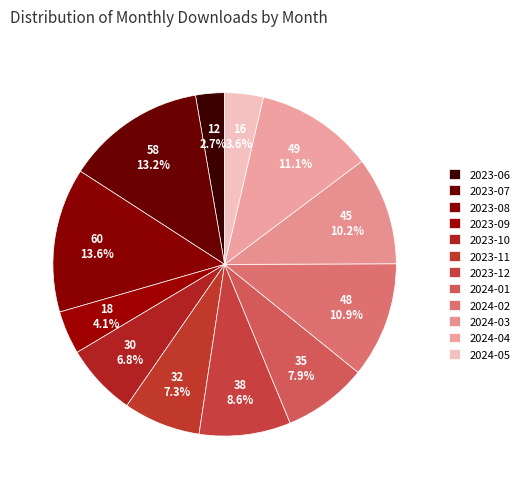

Which category has the smallest portion of the pie?

2023-06